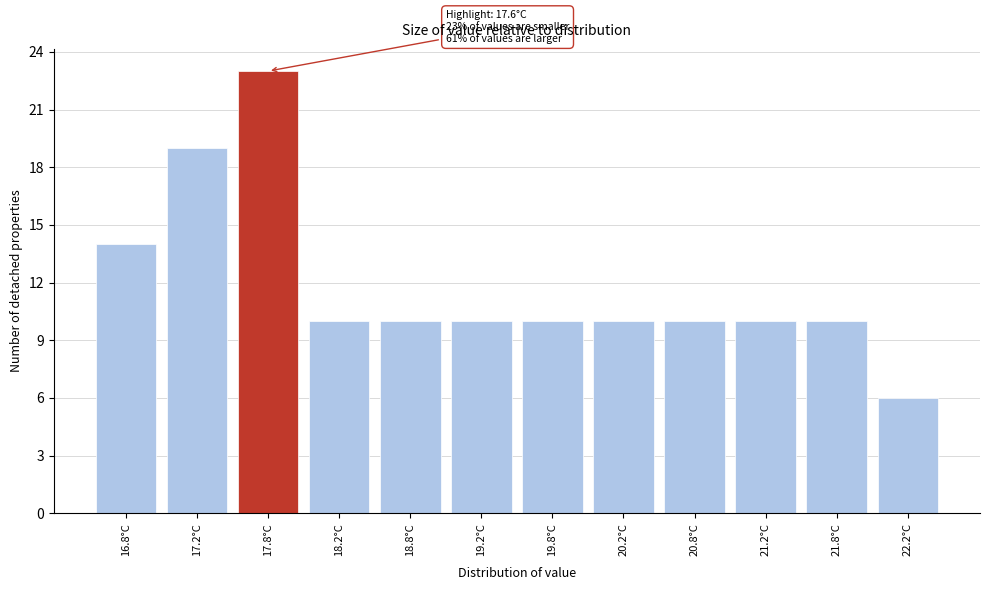

Reading left to right, extract all data points from this chart.

14	19	23	10	10	10	10	10	10	10	10	6